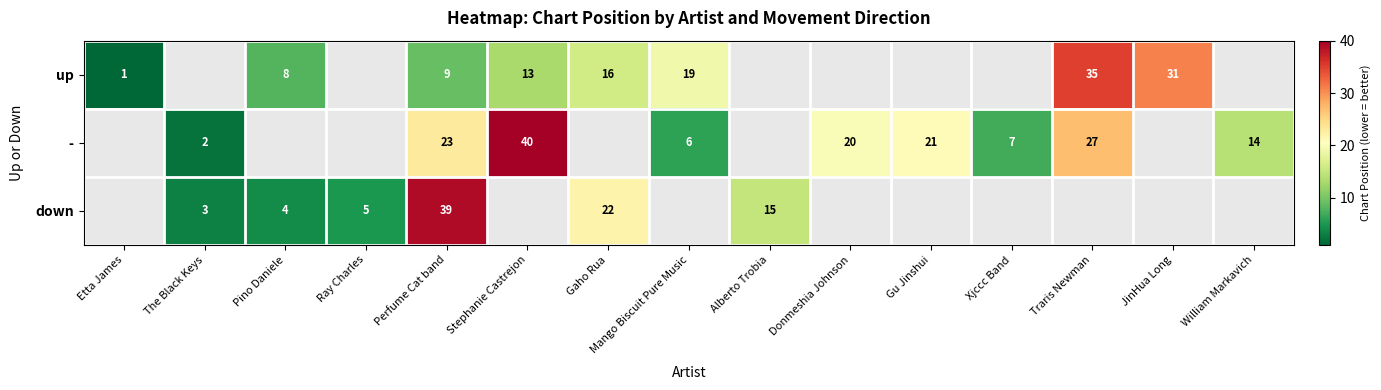

True or false: - has a value of 40 at Stephanie Castrejon.

True